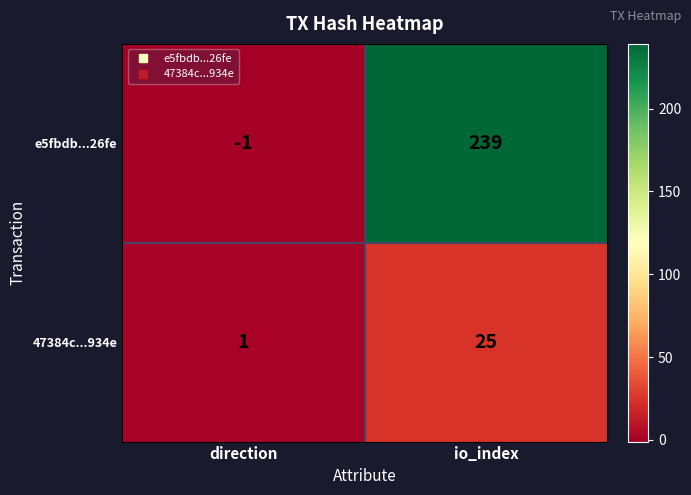

At how many categories does at least one series exceed 143?

1